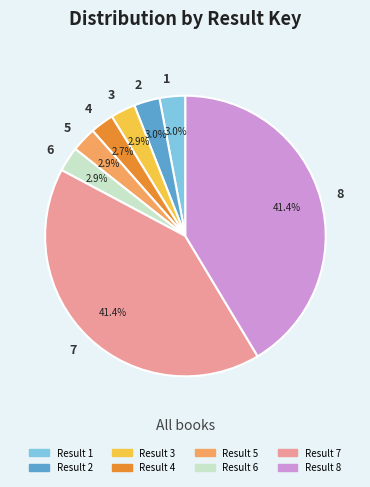

Is 4 the majority of the pie?

No